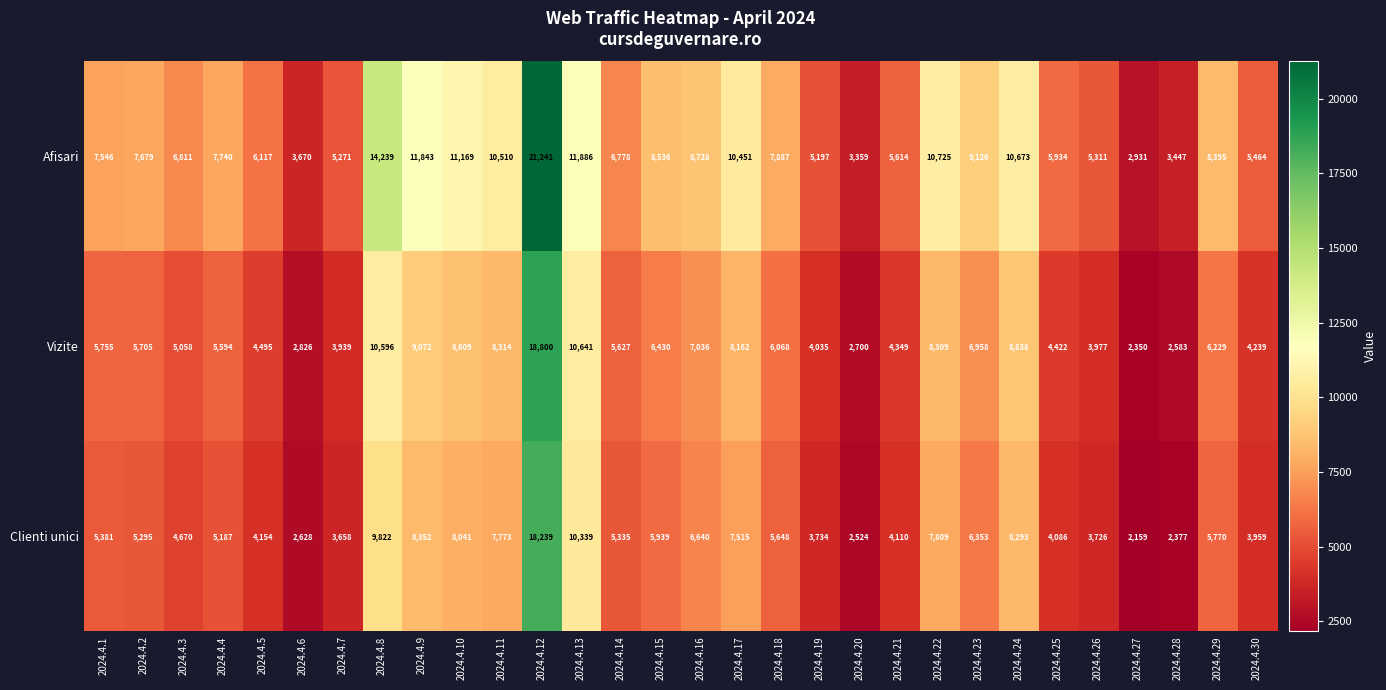

The value of Clienti unici at 2024.4.26 is 2420. True or false?

False